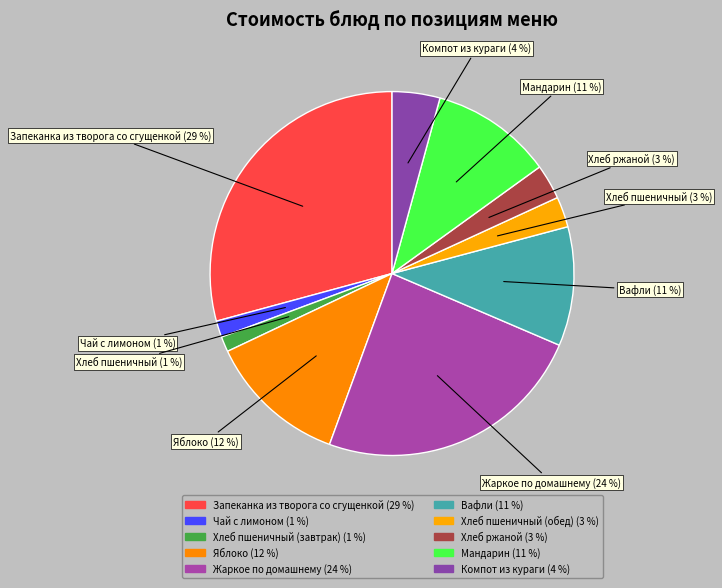

How many segments does this pie chart have?

10